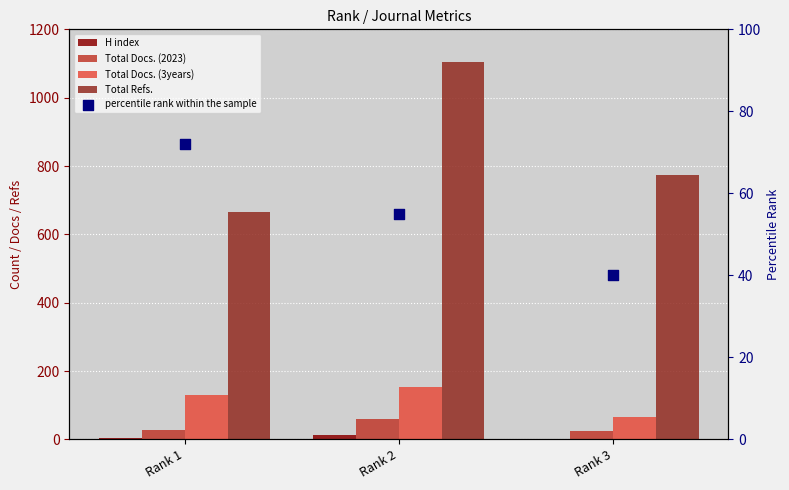

At which category is the sum across all series the highest?

Rank 2